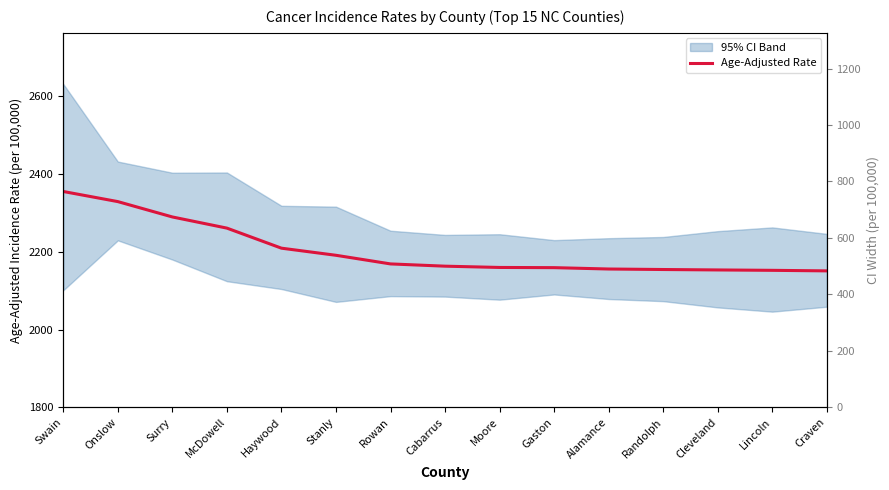

Does the chart display data point markers on the line(s)?

No